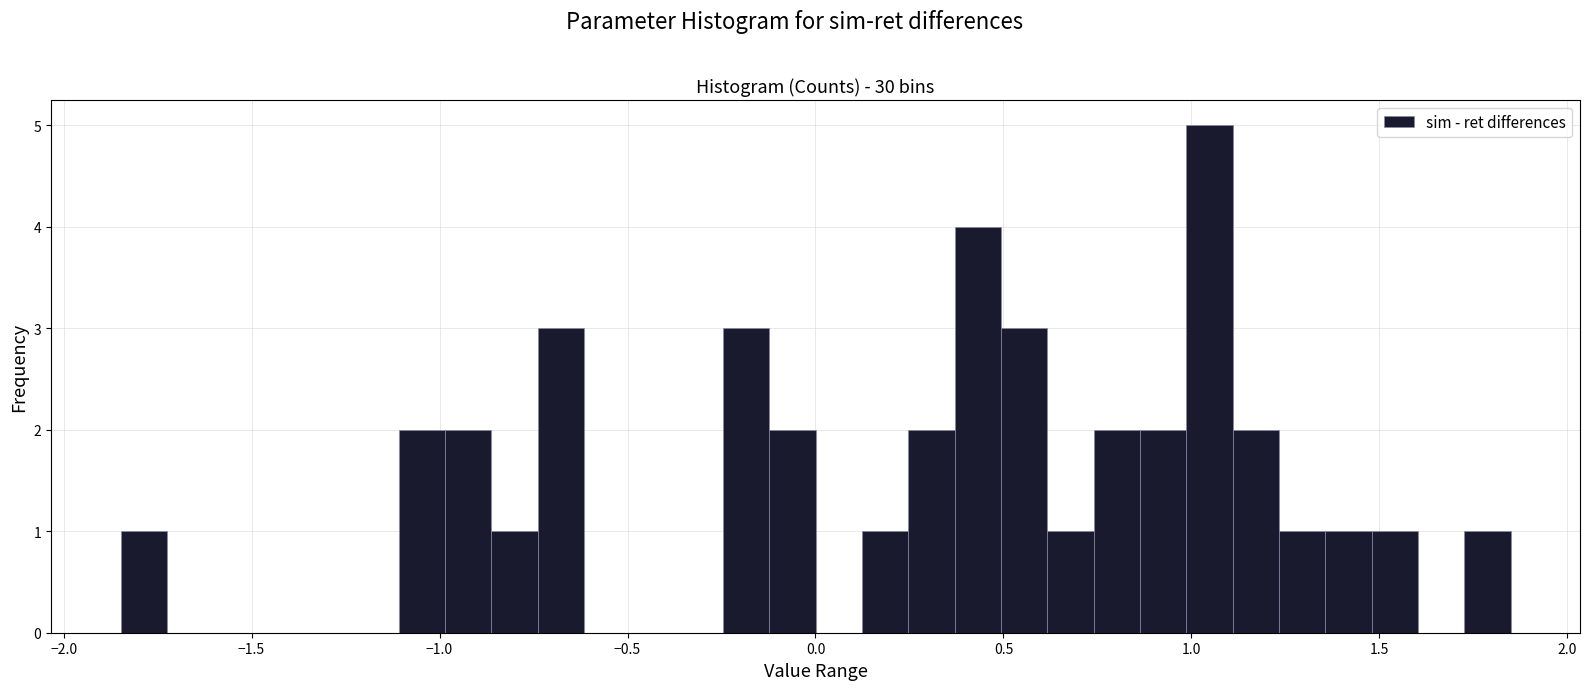

Read against the x-axis, roughly where is the centre of the tallest bar?

1.05